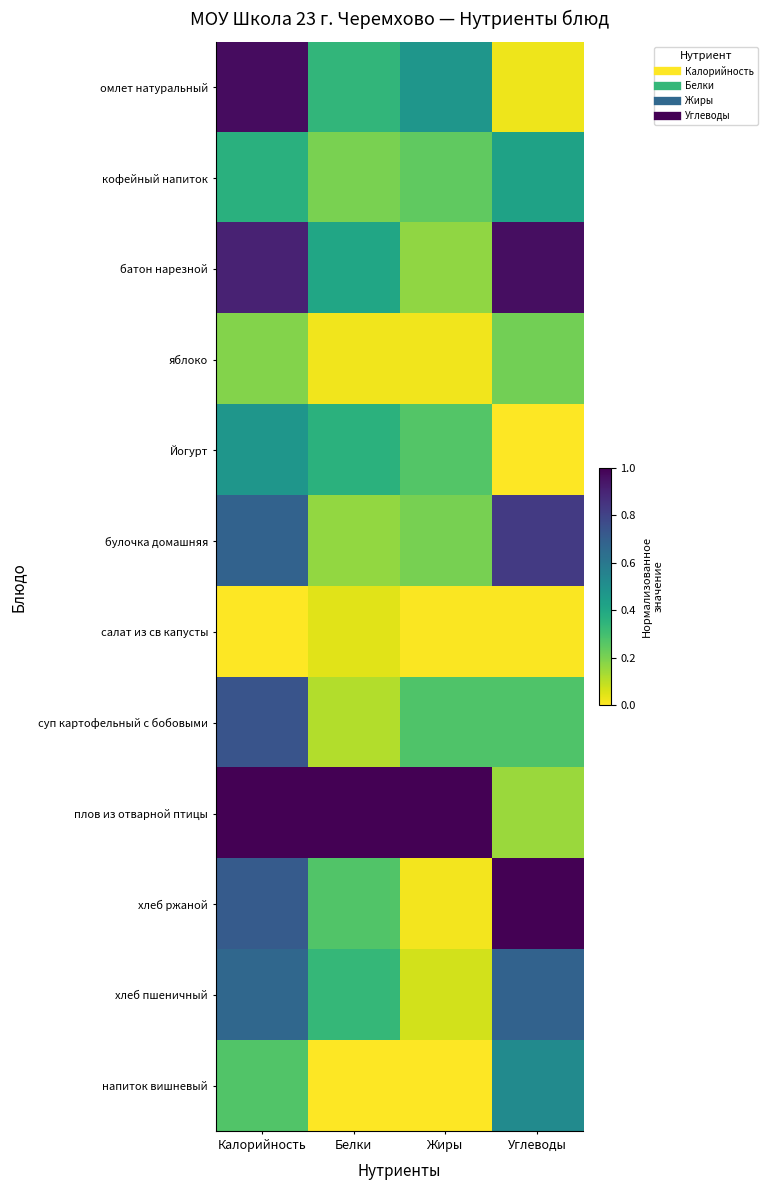

At which category does the chart reach its minimum across all series?

Углеводы